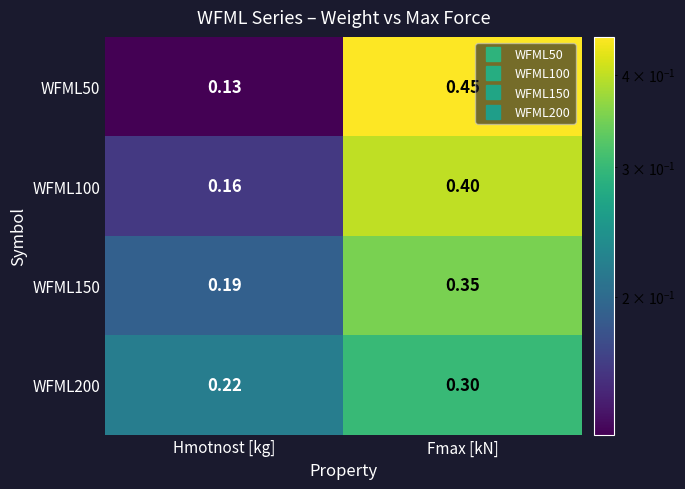

Rank the series by their average value, from highest to lowest.

WFML50, WFML100, WFML150, WFML200